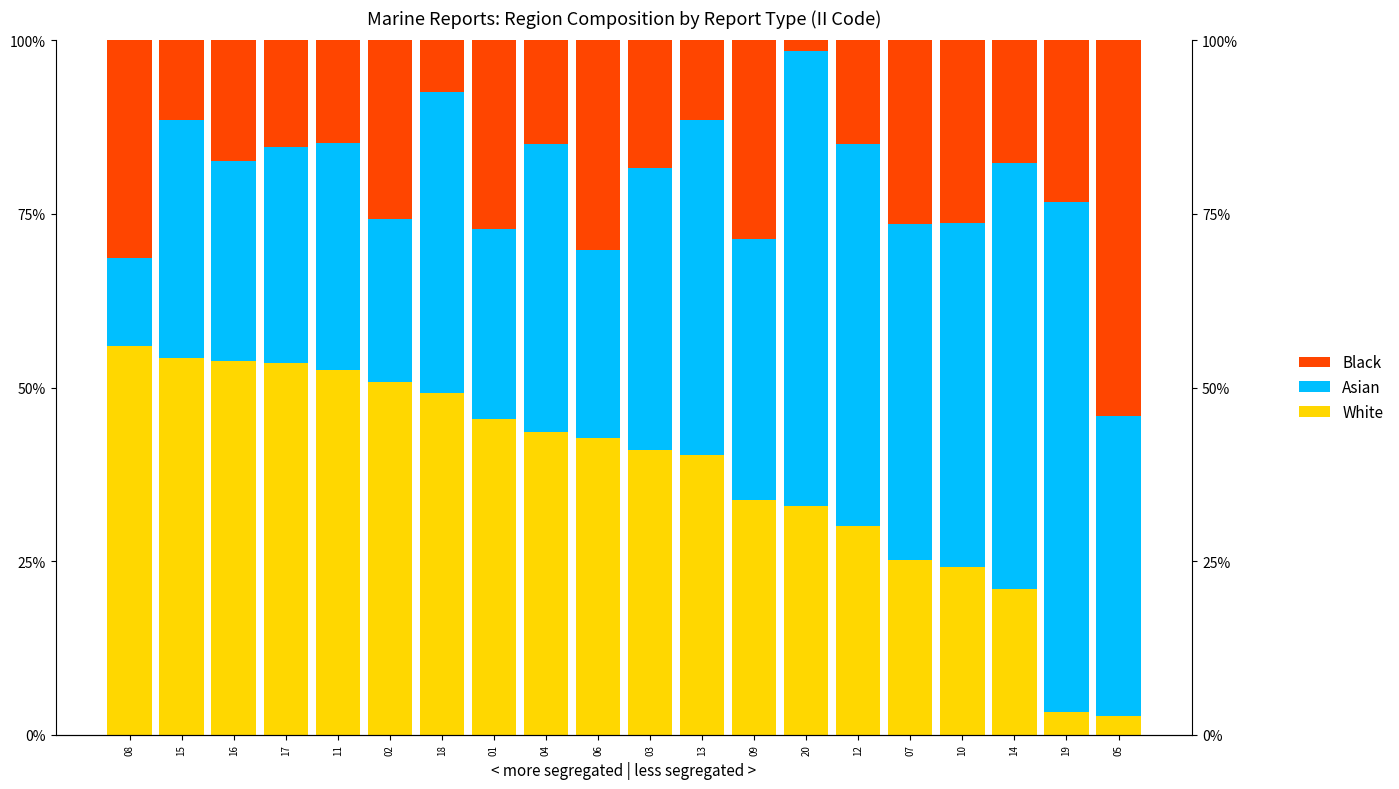

Reading left to right, list all the values displayed in this chart.

White: 56.0	54.2	53.8	53.6	52.5	50.8	49.2	45.4	43.6	42.7	41.0	40.2	33.8	32.9	30.0	25.2	24.2	21.0	3.3	2.7
Asian: 12.7	34.3	28.8	31.1	32.7	23.5	43.3	27.4	41.4	27.0	40.6	48.4	37.6	65.6	55.0	48.4	49.5	61.3	73.3	43.3
Black: 31.3	11.5	17.4	15.3	14.8	25.7	7.5	27.1	15.0	30.2	18.4	11.4	28.6	1.5	15.0	26.4	26.3	17.7	23.3	54.0